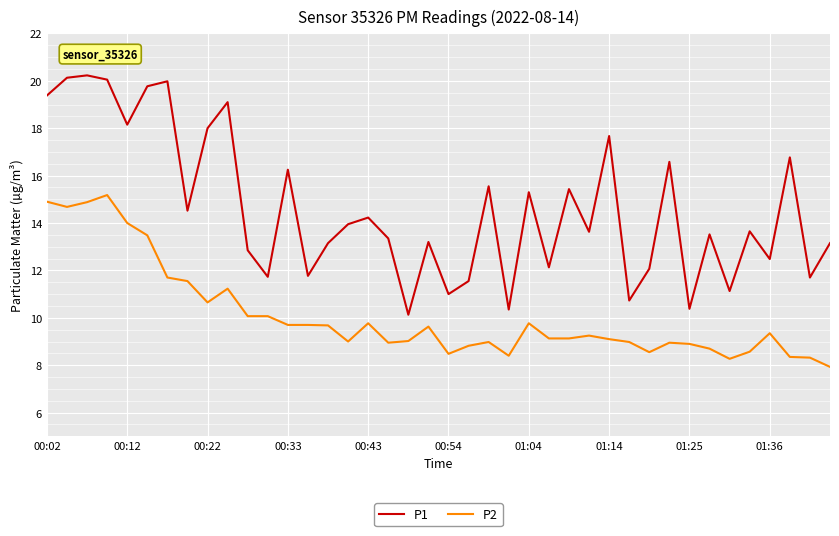

What are all the series names shown in the legend?

P1, P2